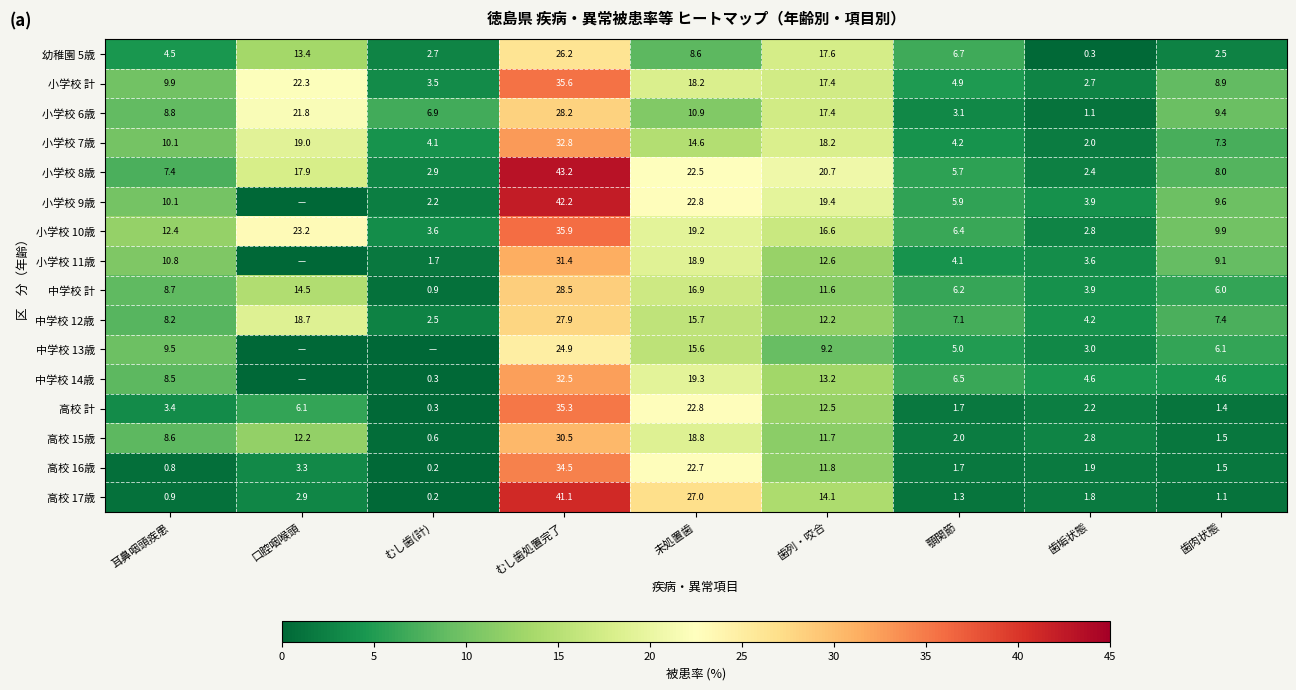

Is the value of 小学校 7歳 at むし歯(計) greater than the value of 小学校 9歳 at 歯列・咬合?

No